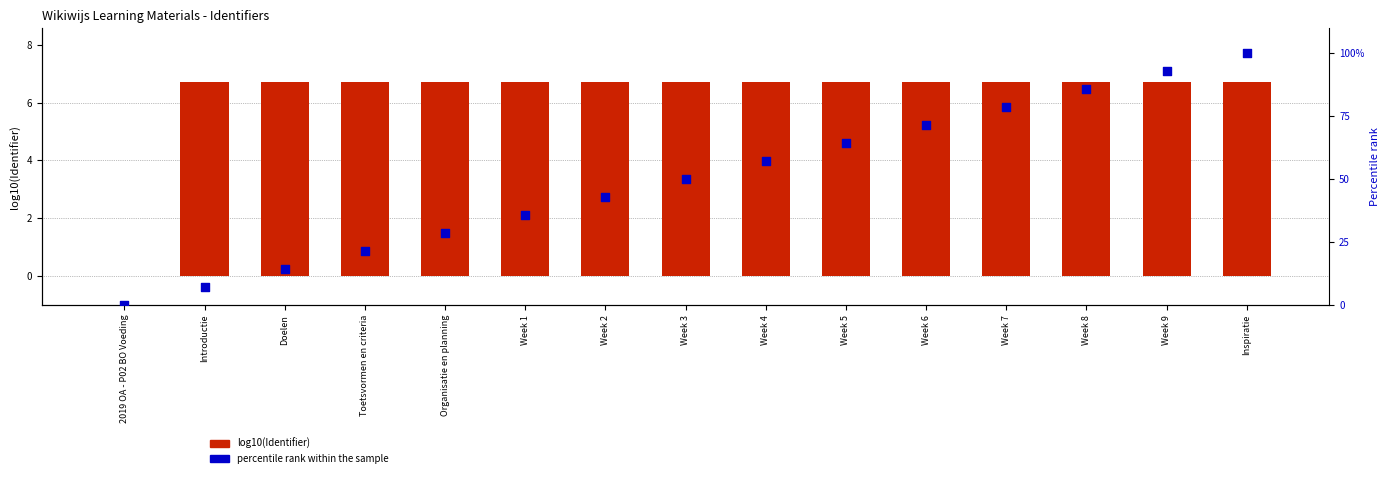

What is the total value across all series at Week 9?

99.6